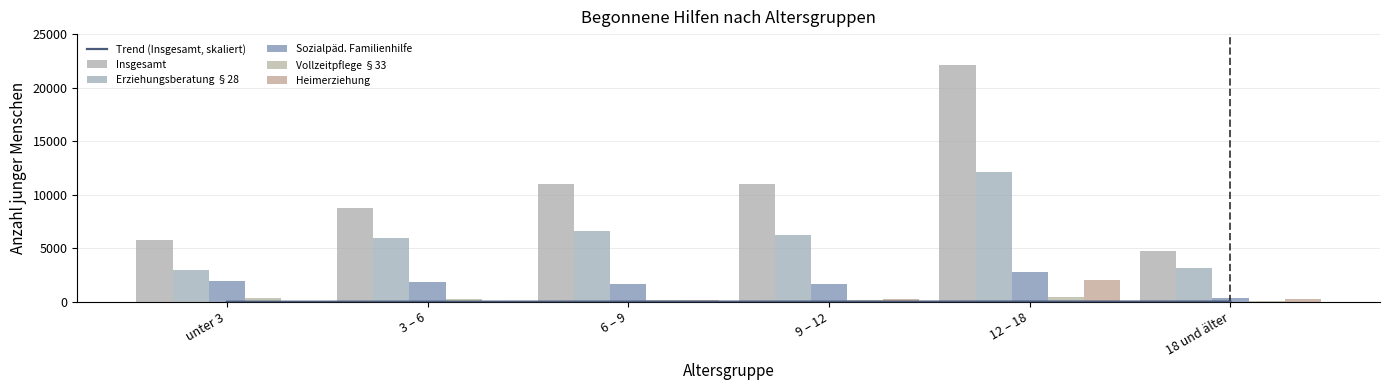

Between 9 – 12 and 18 und älter, which series saw the biggest shift?

Insgesamt